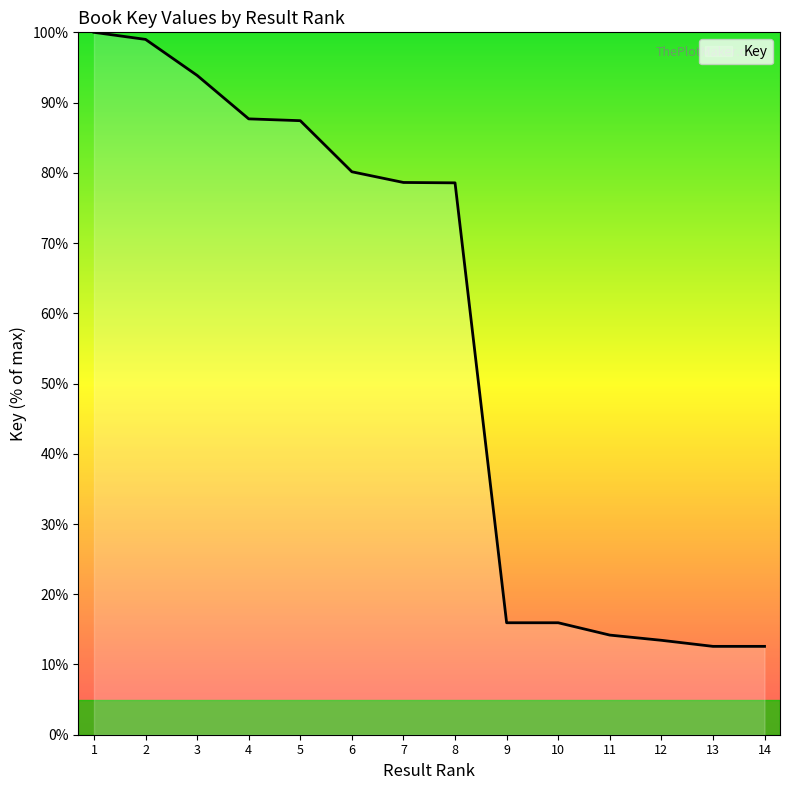

At which label is the value closest to 56?

8